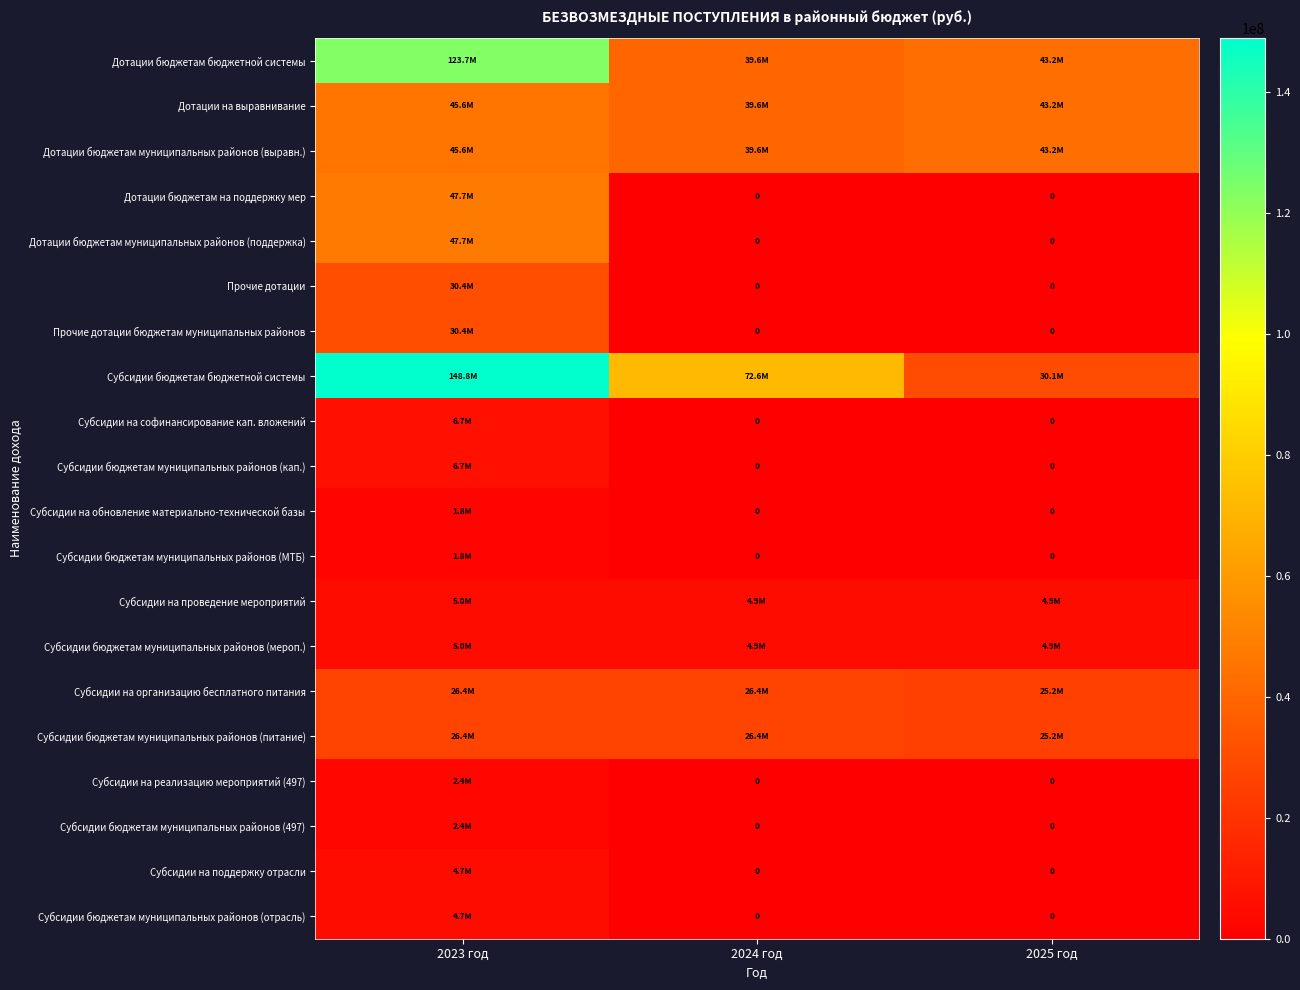

What is the average value of the Дотации бюджетам муниципальных районов (поддержка) series?

15894830.3